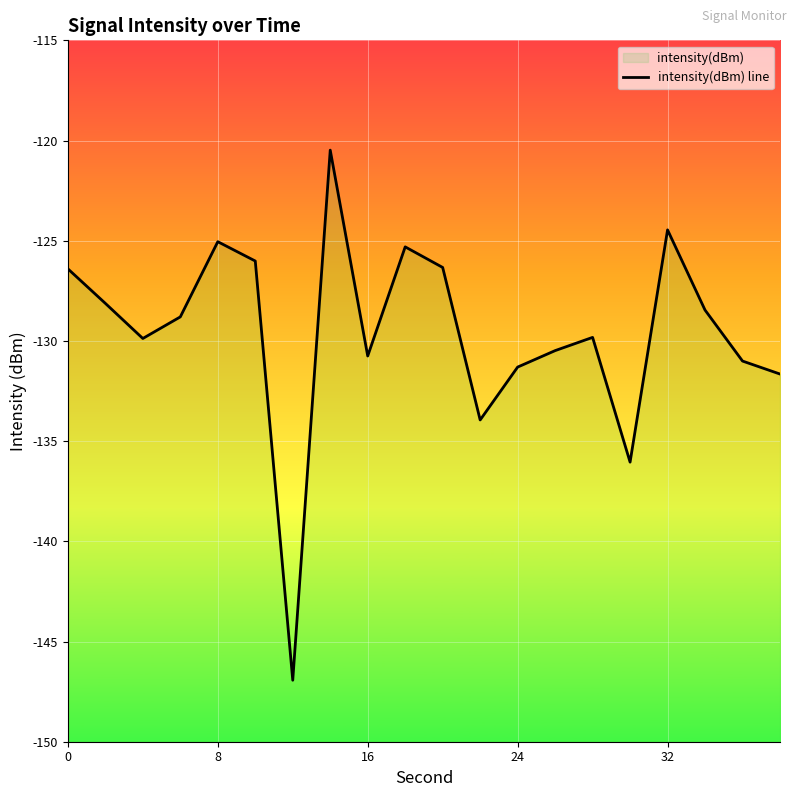

Reading right to left, what are all the values shown in this chart?

-131.7	-131.0	-128.5	-124.5	-136.0	-129.8	-130.5	-131.3	-133.9	-126.3	-125.3	-130.8	-120.5	-146.9	-126.0	-125.0	-128.8	-129.9	-128.1	-126.4